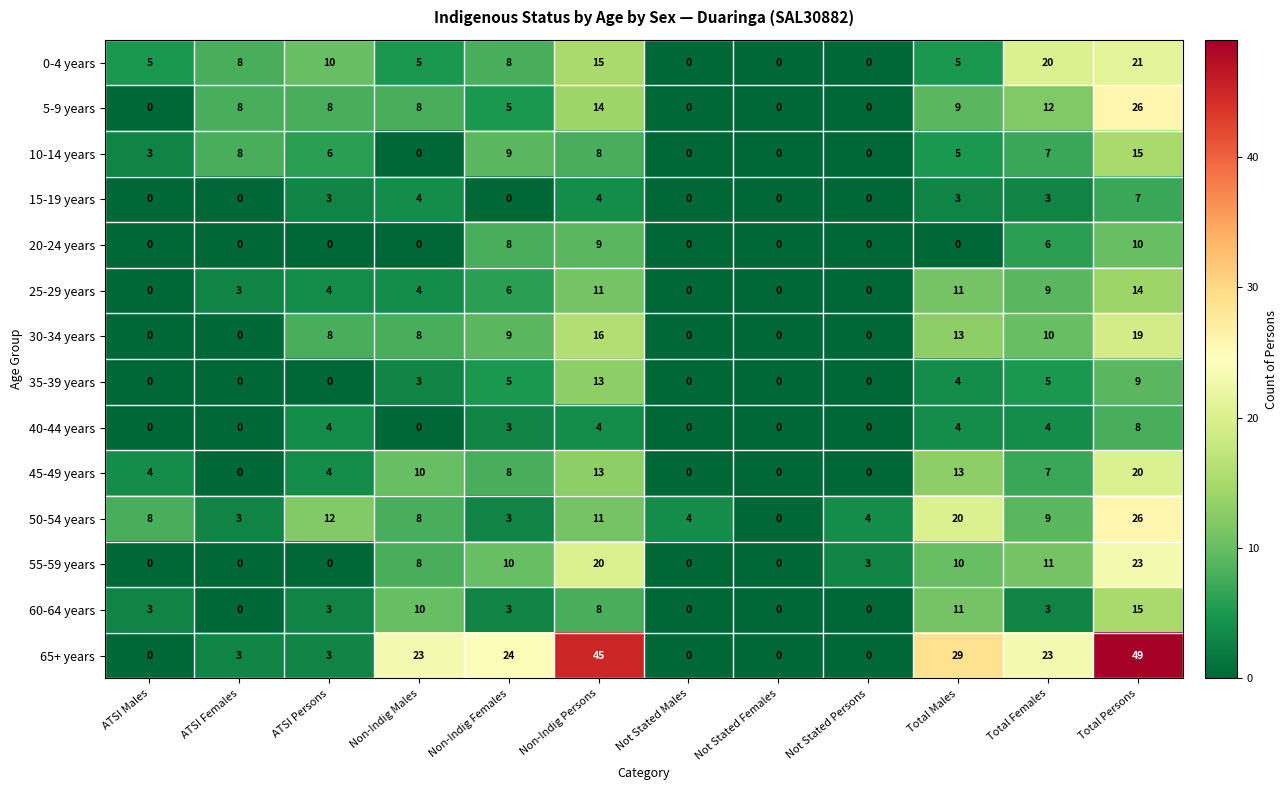

What is the spread (max minus min) of values at Not Stated Persons?

4